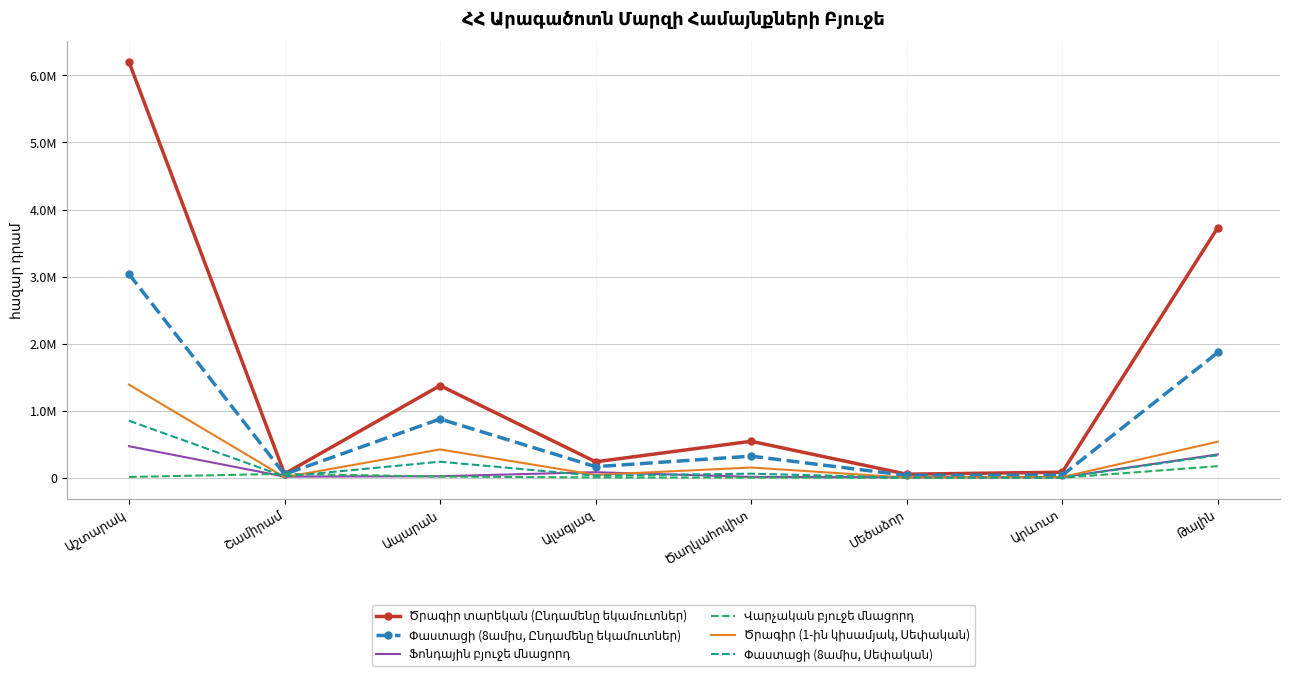

How many distinct data groups are displayed?

6